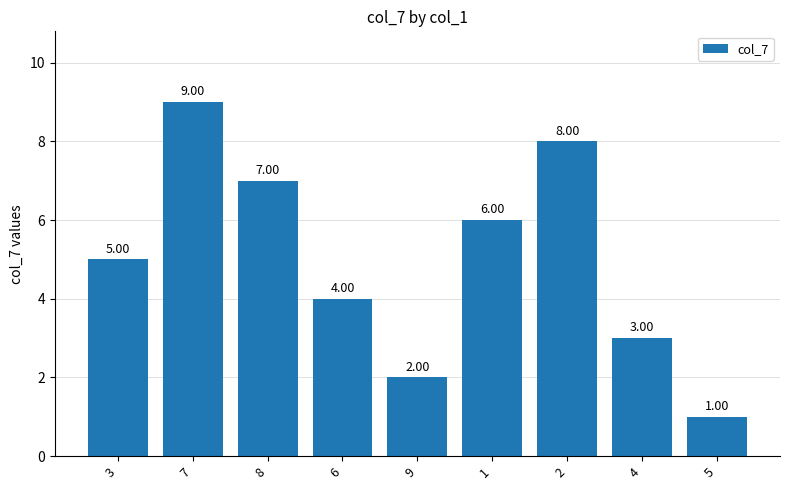

How many values are below 5?

4